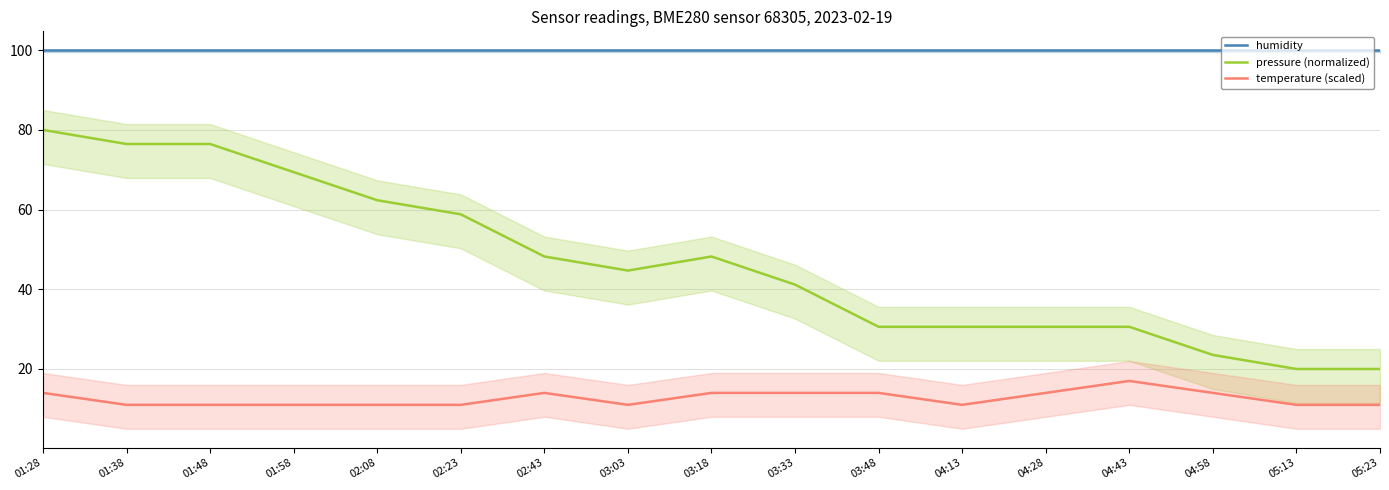

Is it true that humidity equals 135.0 at 04:28?

False